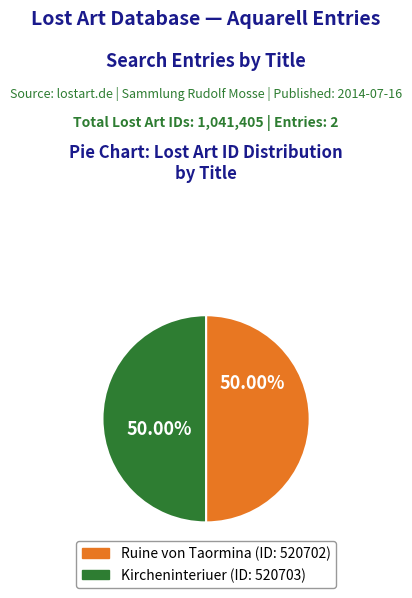

To the nearest percent, what is the average slice percentage?

50%